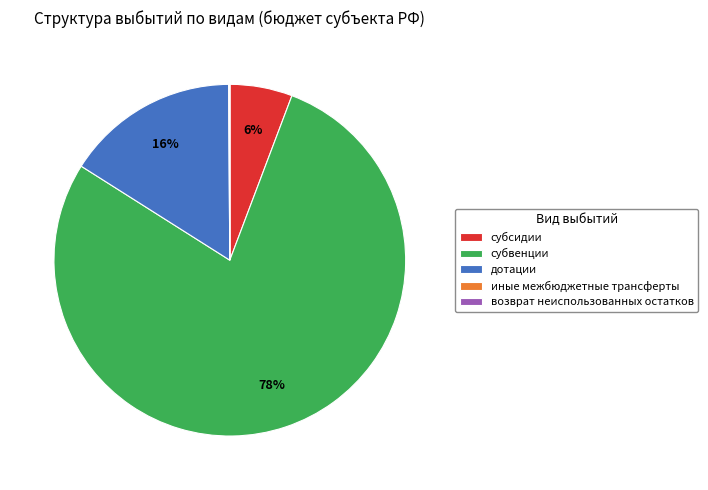

Which slice is the largest?

субвенции